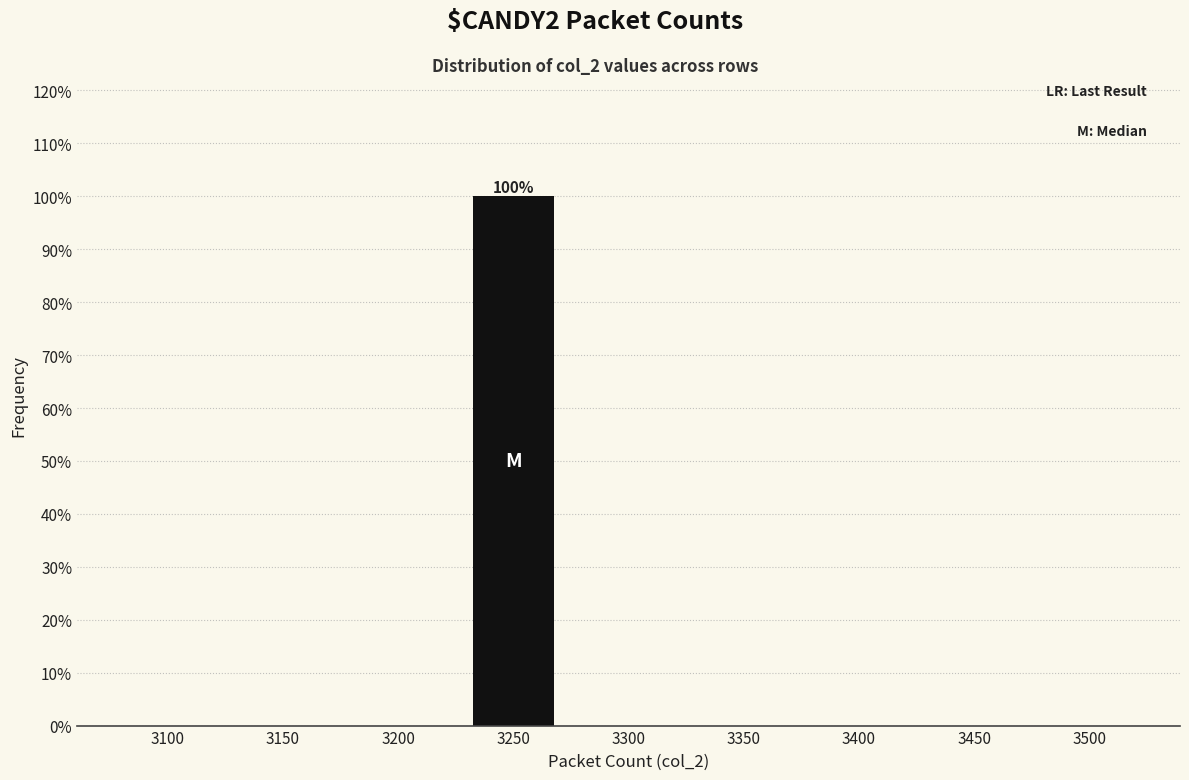

Reading right to left, list all the values displayed in this chart.

3500=0	3450=0	3400=0	3350=0	3300=0	3250=100	3200=0	3150=0	3100=0